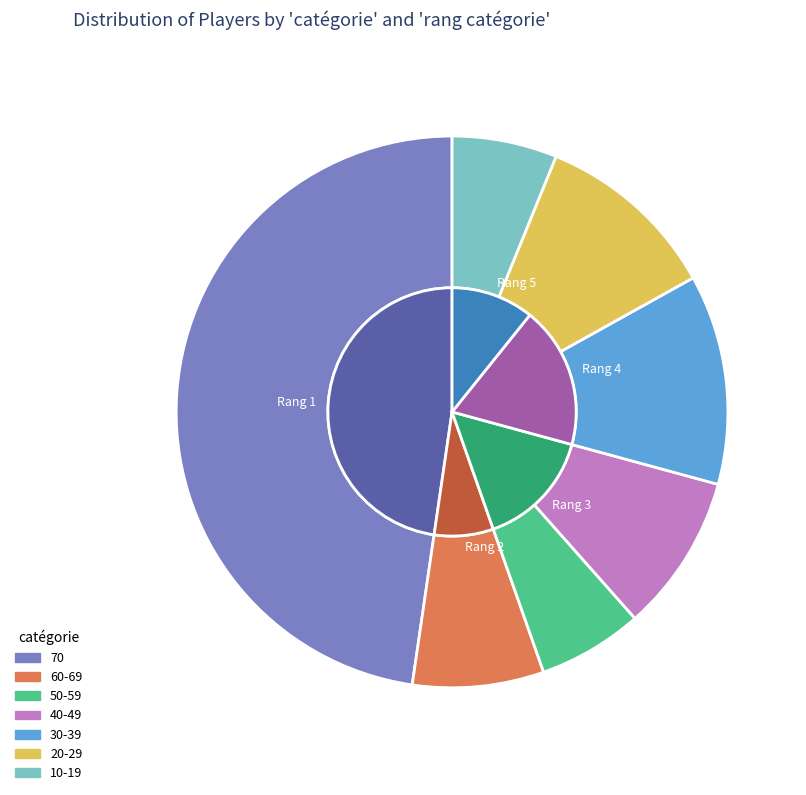

What percentage is the 50-59 slice, to the nearest percent?

6%